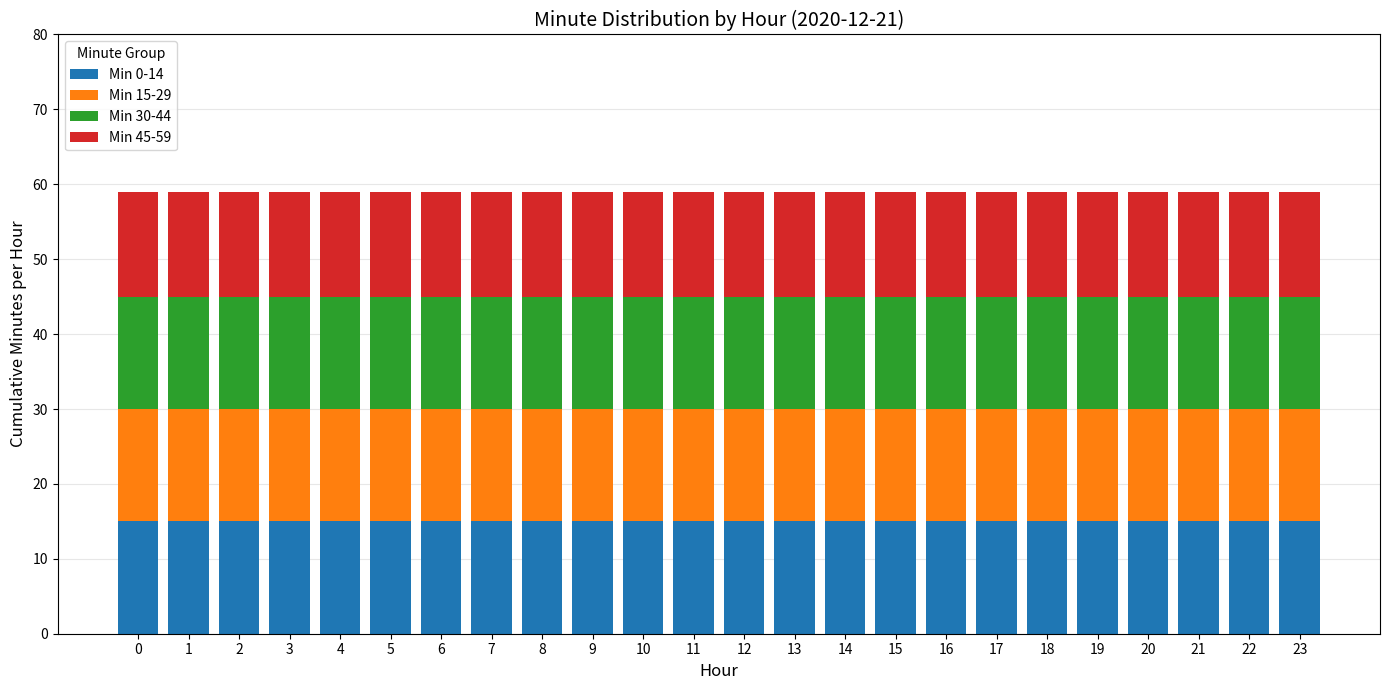

What is the total value across all series at 16?

59